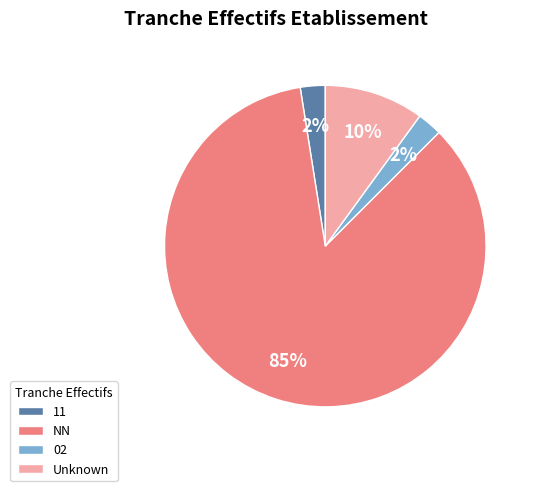

Is it true that Unknown is 10% of the pie?

True